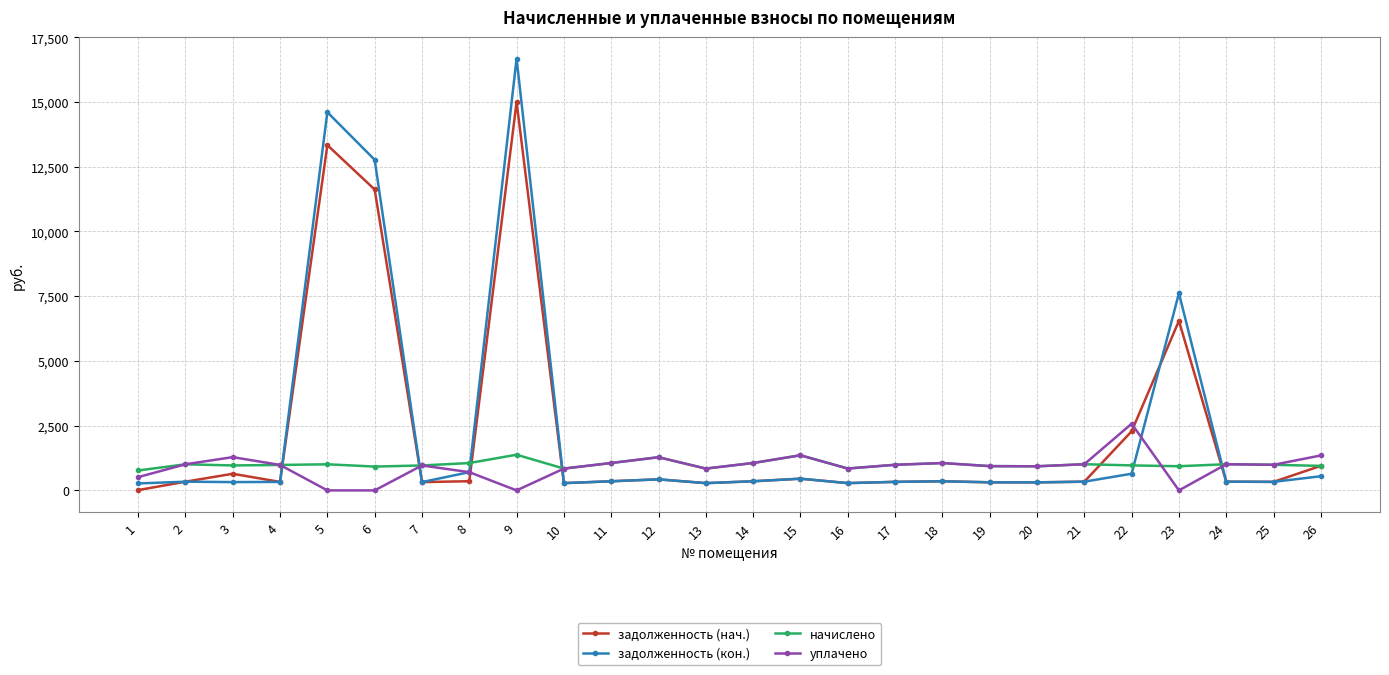

List the series in order of their peak value, highest first.

задолженность (кон.), задолженность (нач.), уплачено, начислено